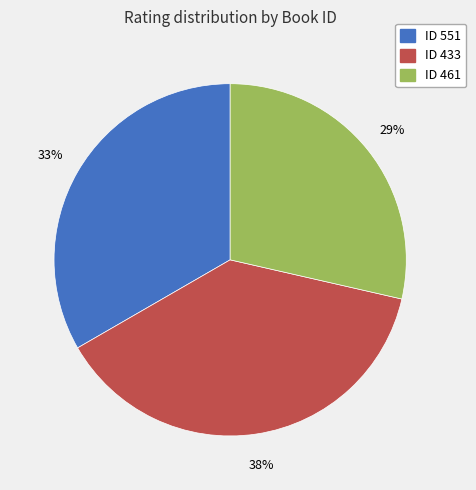

To the nearest percent, what is the average slice percentage?

33%